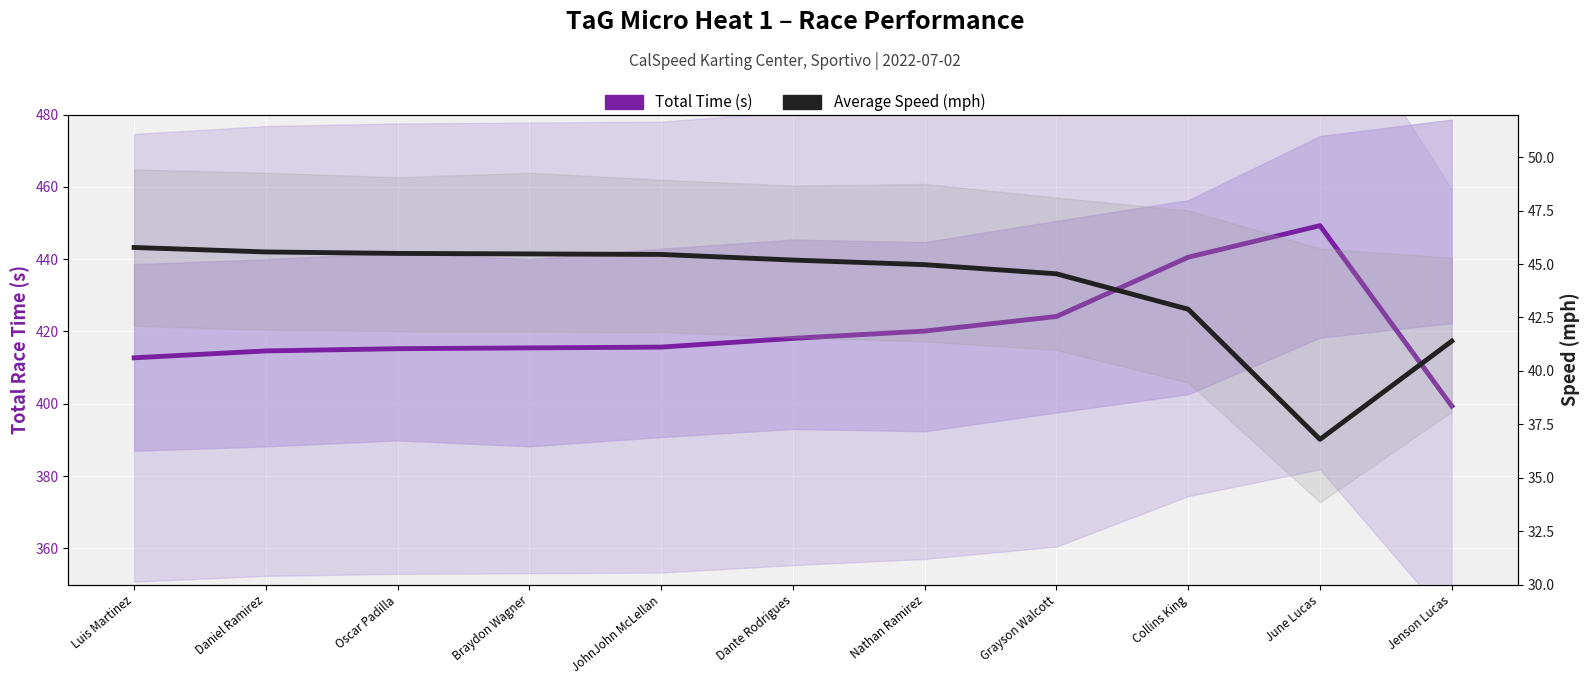

Count the number of categories in the chart.

11